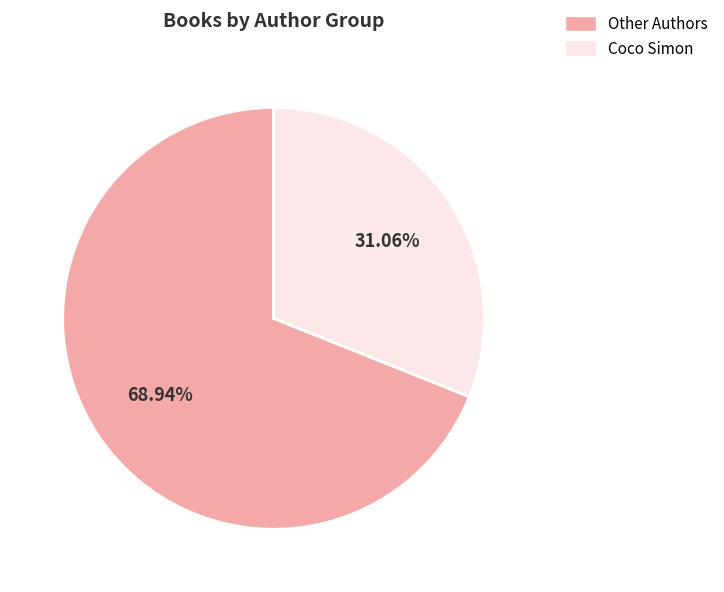

Is there any slice that represents more than half of the pie?

Yes